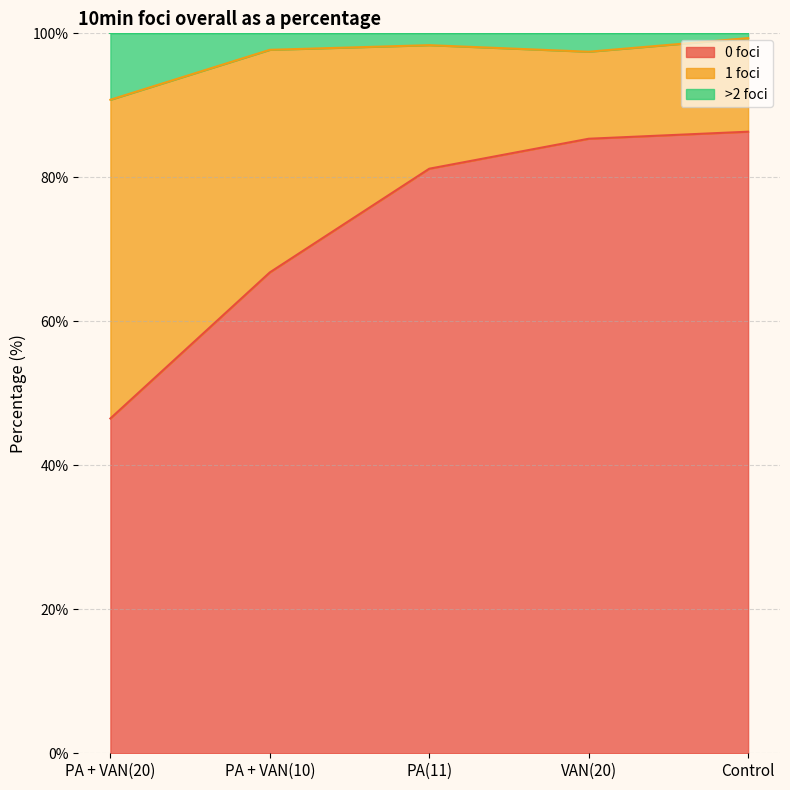

What is the difference between the maximum and minimum values in the >2 foci series?

8.6